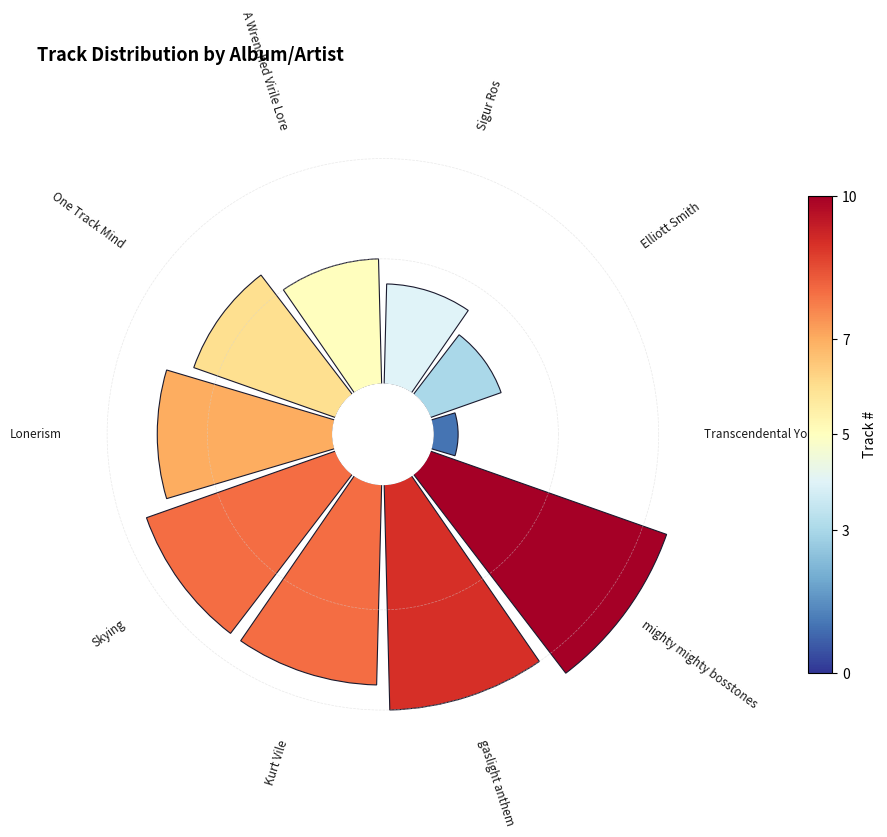

Does any single category account for the majority?

No